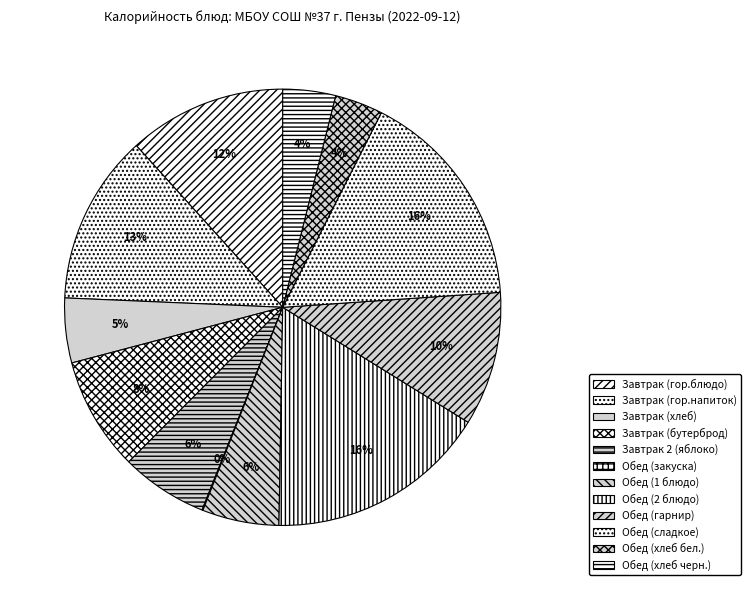

Count the number of slices in the pie.

12